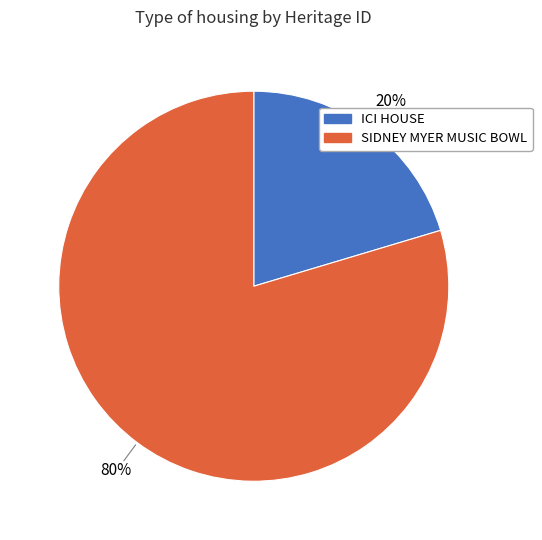

Do ICI HOUSE and SIDNEY MYER MUSIC BOWL together represent more than half of the pie?

Yes